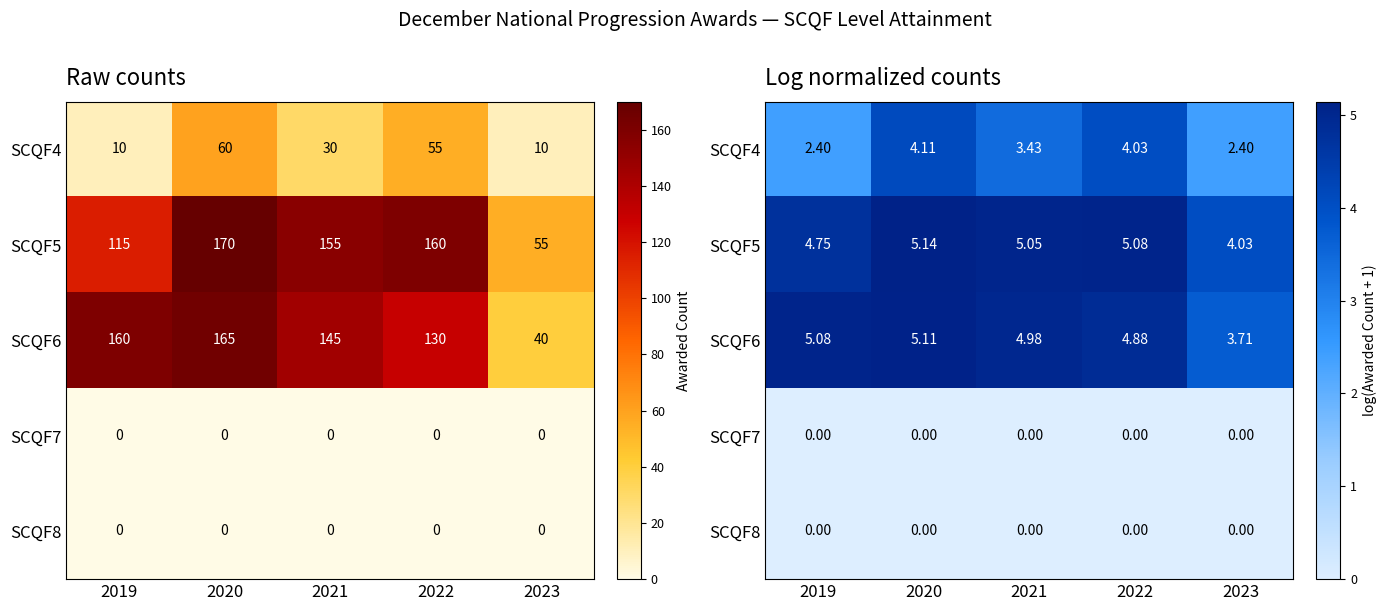

How many data points in SCQF6 are less than 4?

1